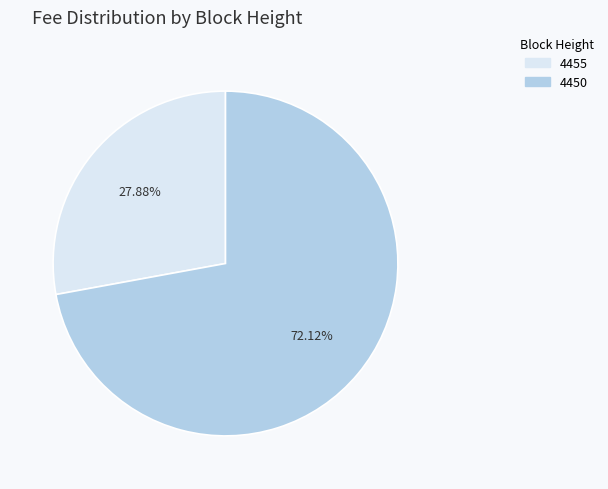

Combined, do 4455 and 4450 account for over 50%?

Yes